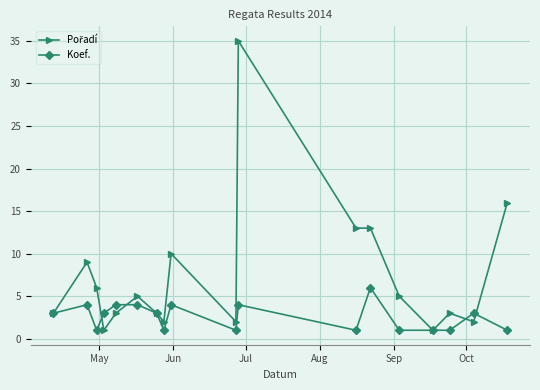

True or false: Koef. has more than 2 interior local peaks.

True